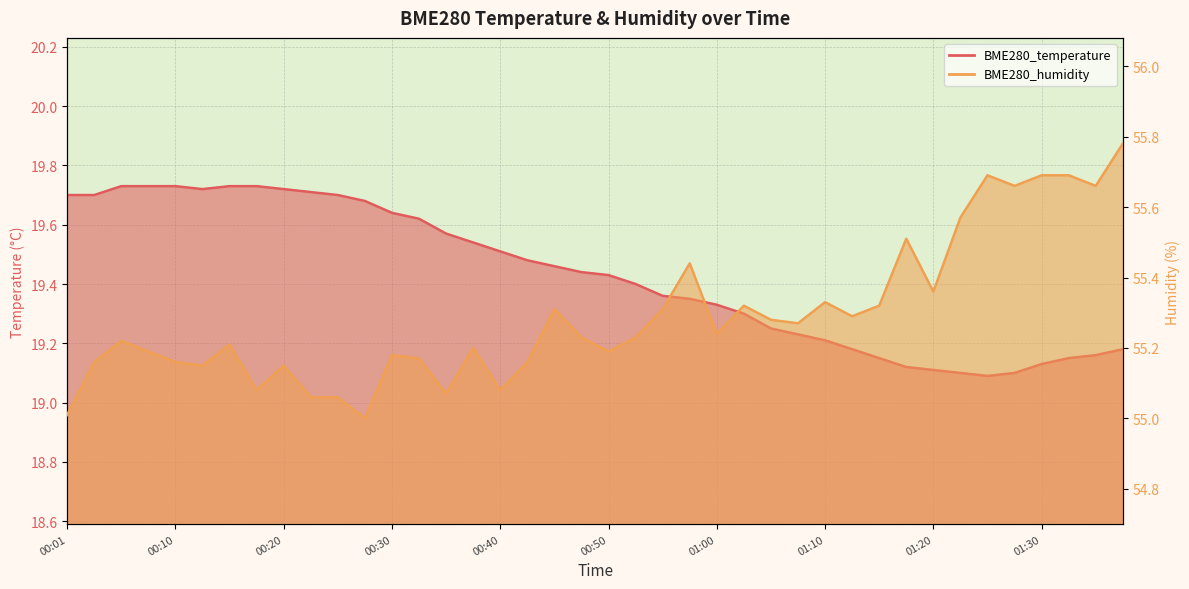

True or false: BME280_humidity has a value of 55.7 at 01:32.

True